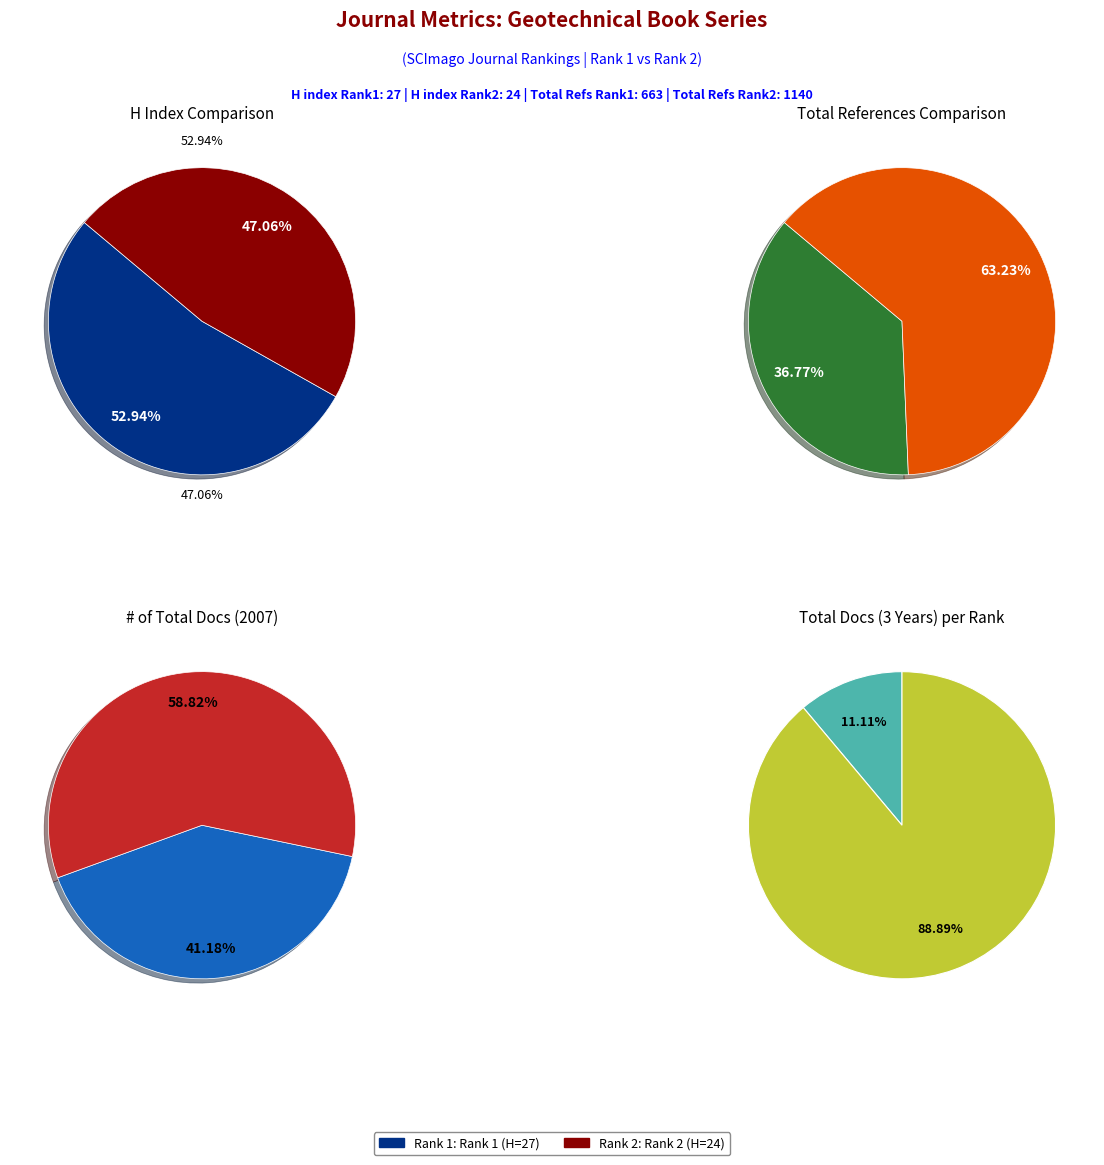

Is it true that GSA Reviews in Engineering Geology (Rank 2) is 47% of the pie?

True